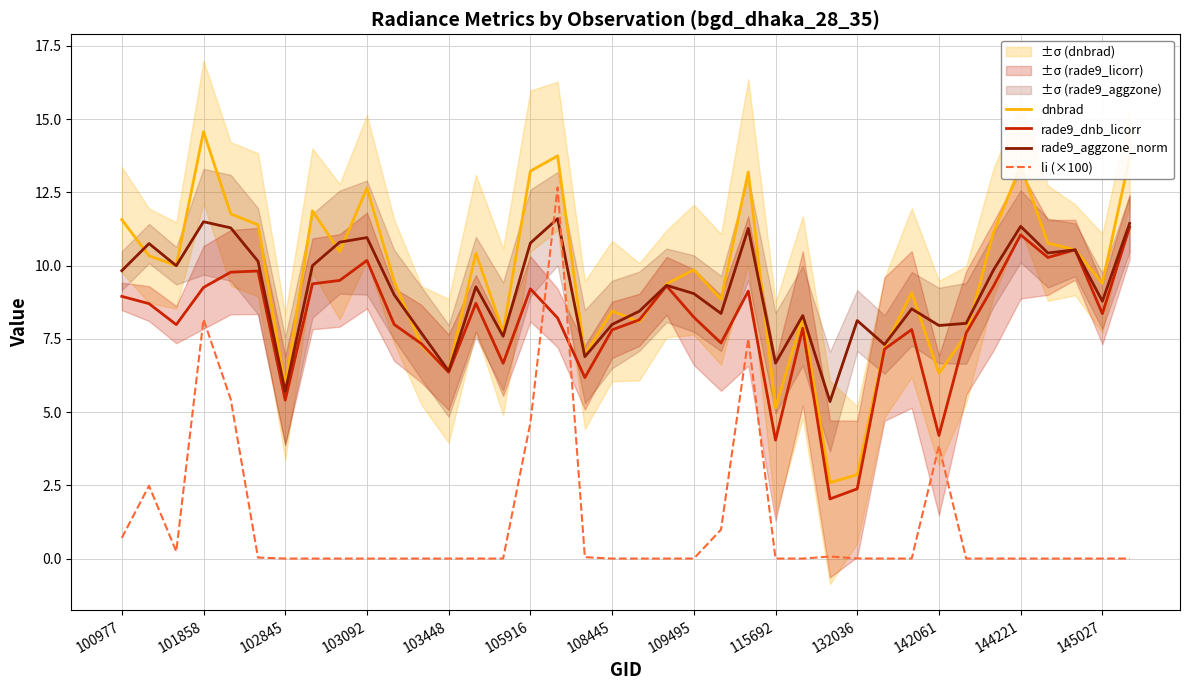

At how many categories does at least one series exceed 8?

29